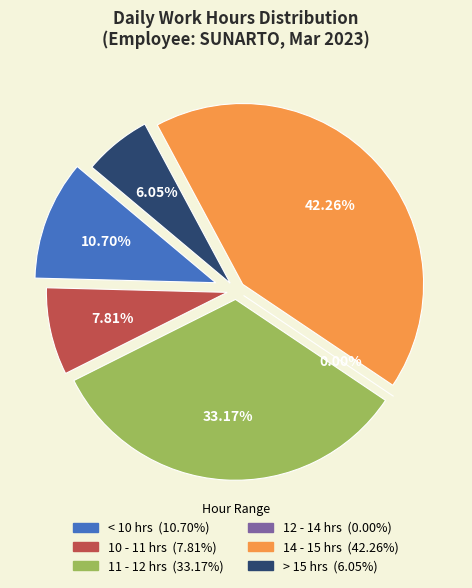

Is 13-Mon the majority of the pie?

No